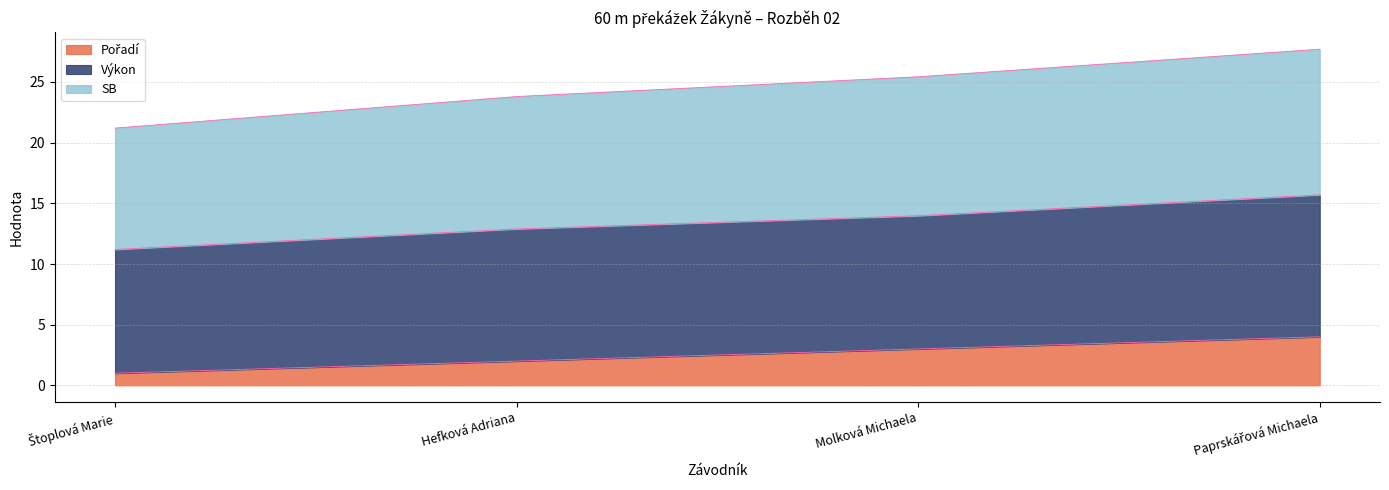

True or false: Výkon has more than 2 points higher than both neighbors.

False